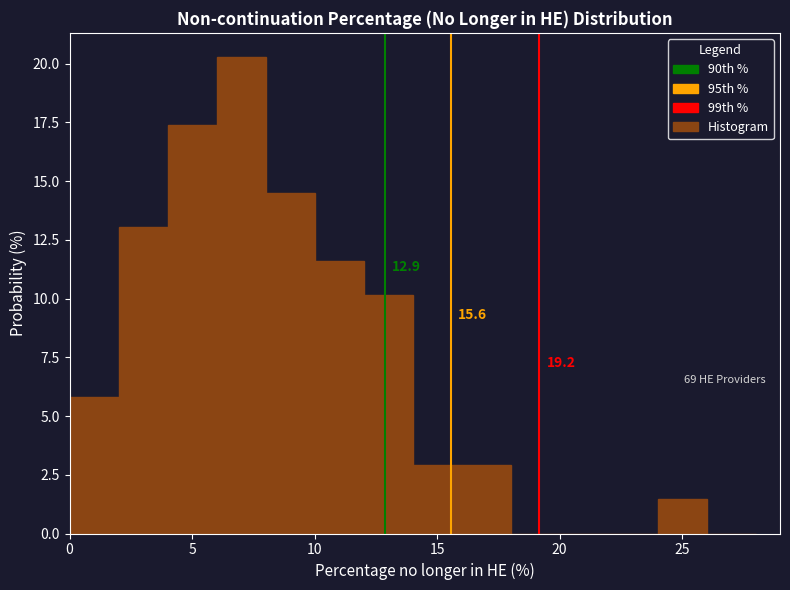

Which range on the x-axis has the tallest bar?

6 to 8